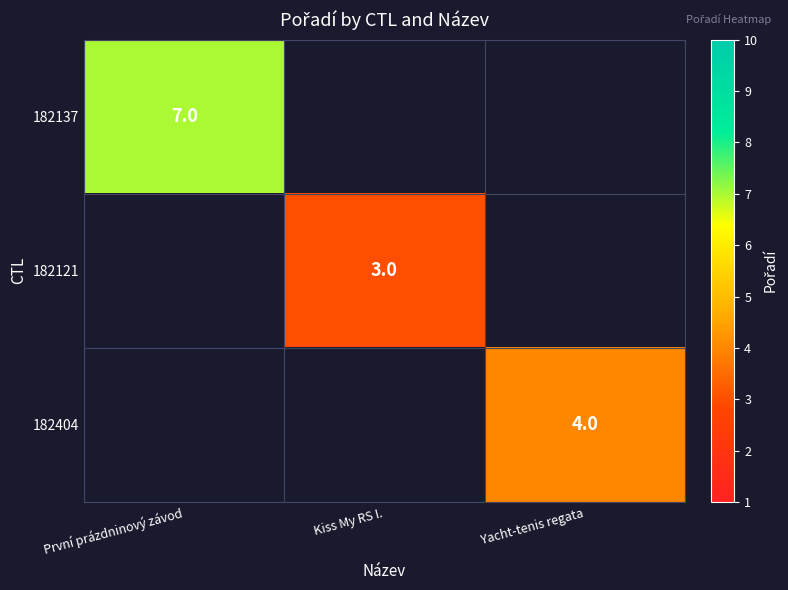

True or false: 182137 has a value of 7 at První prázdninový závod.

True